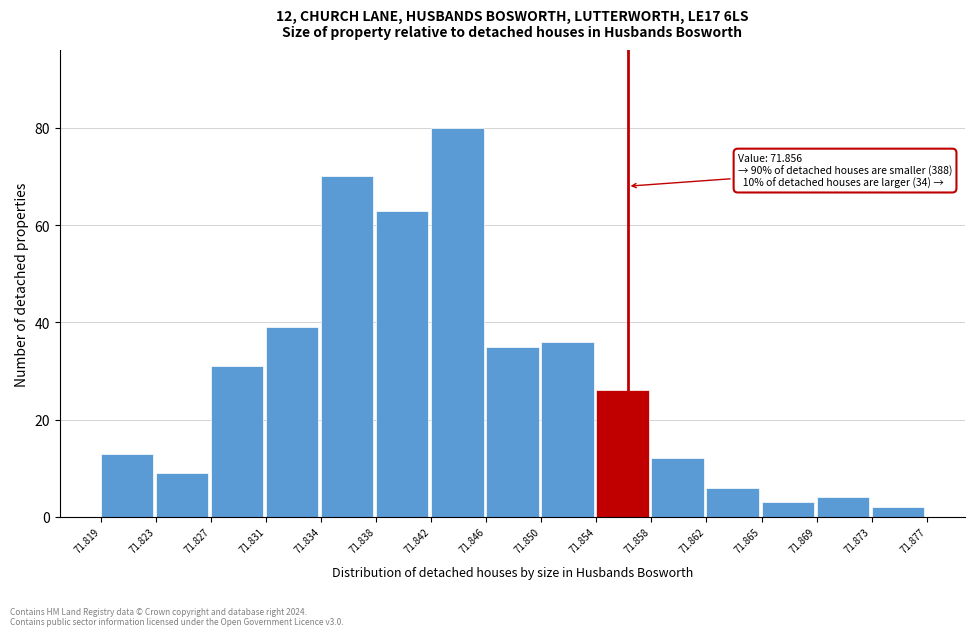

Which range on the x-axis has the tallest bar?

71.842 to 71.846